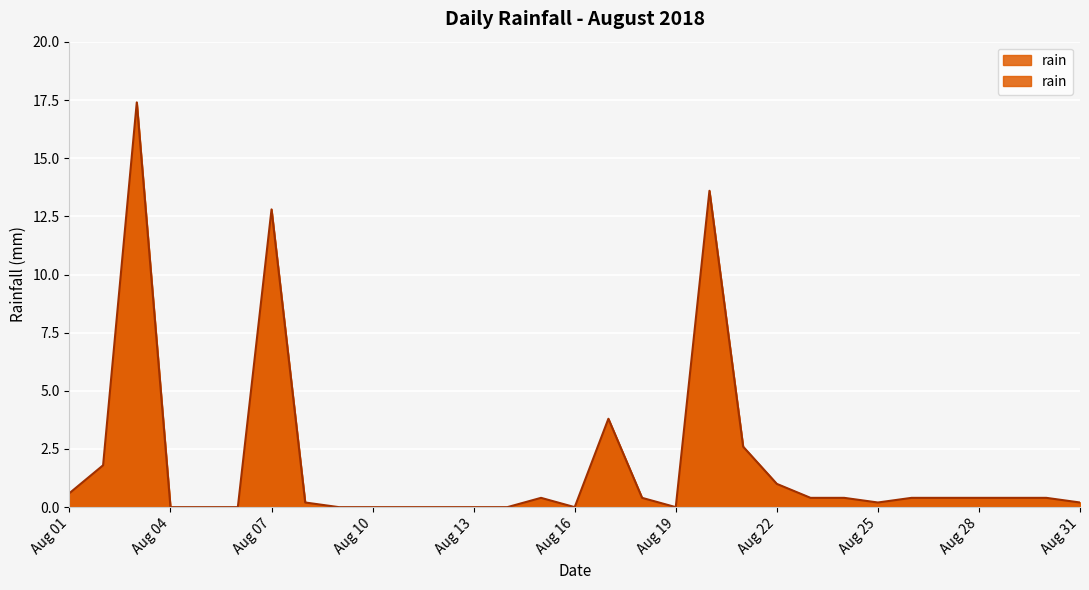

What is the difference between the second highest and second lowest values?

13.6